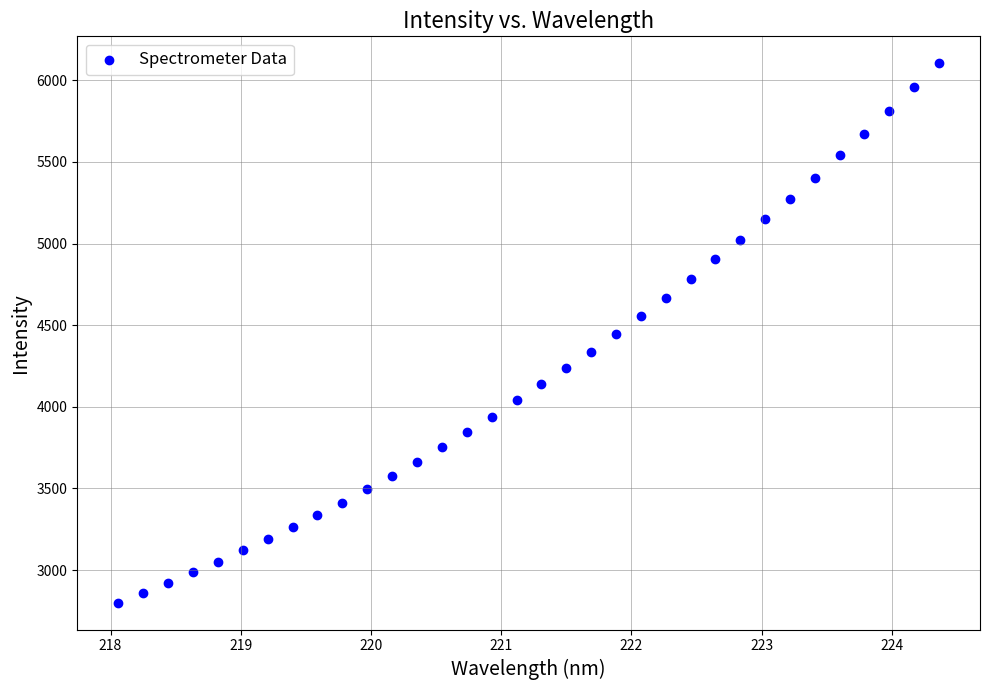

What is the range of X values (max minus min)?

6.3